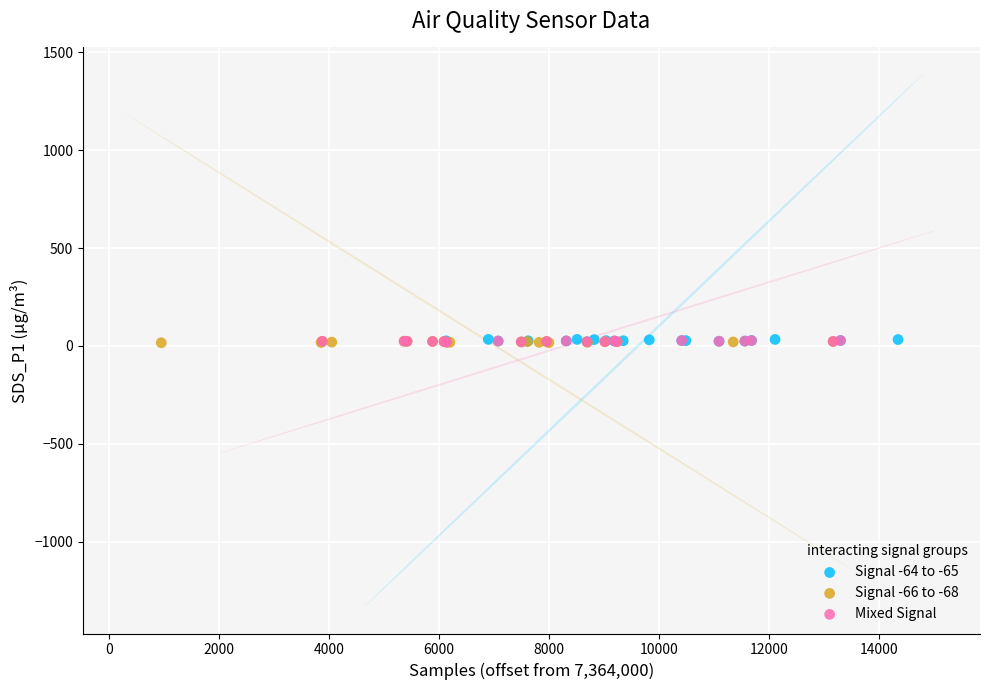

What are all the series names shown in the legend?

Signal -64 to -65, Signal -66 to -68, Mixed Signal